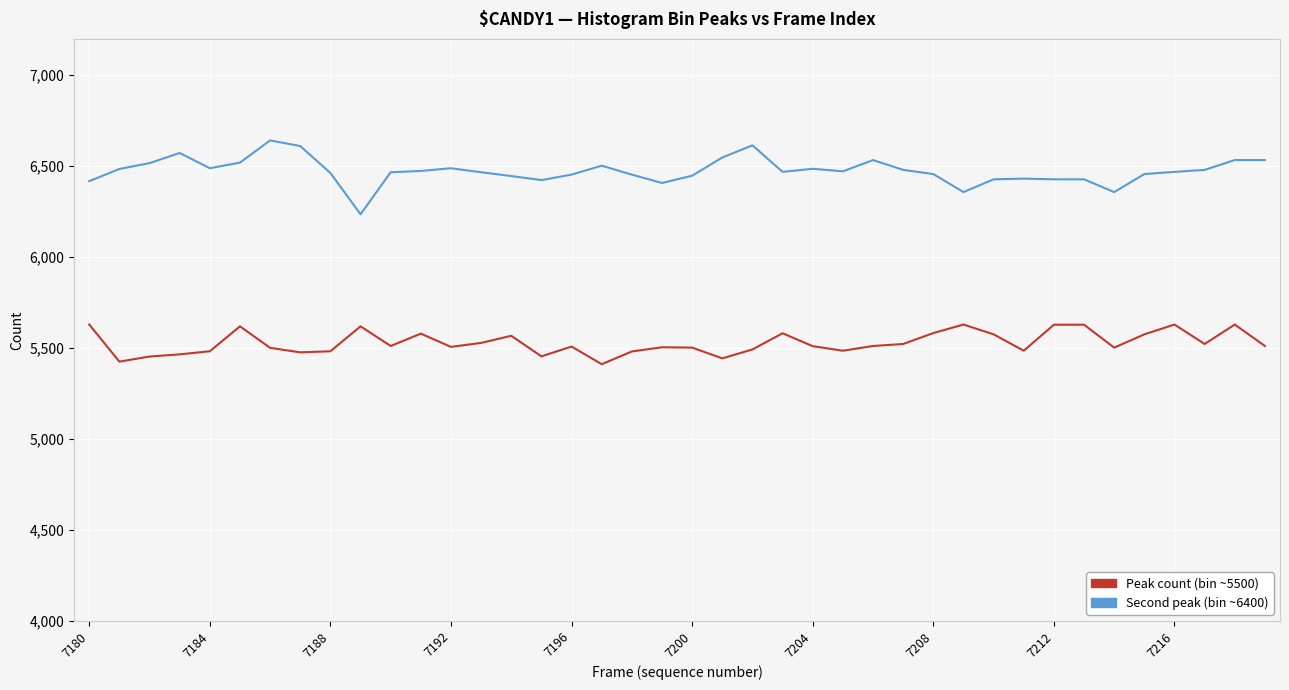

What is the smallest value displayed?

5412